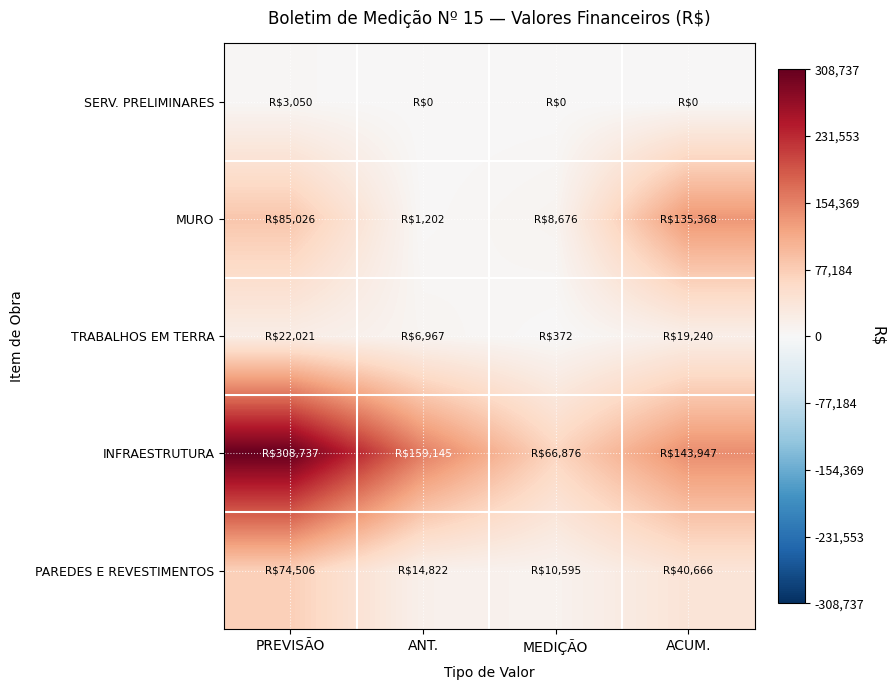

Which has a higher value, PREVISÃO or MEDIÇÃO?

PREVISÃO